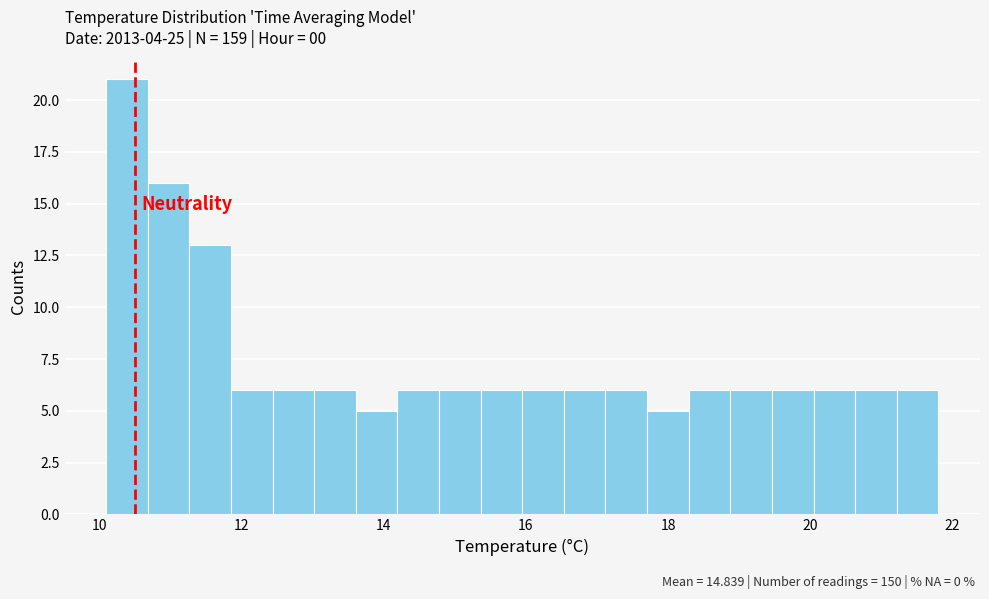

Around what value on the x-axis is the tallest bar? Give the approximate position of its centre, as read against the axis.

10.4